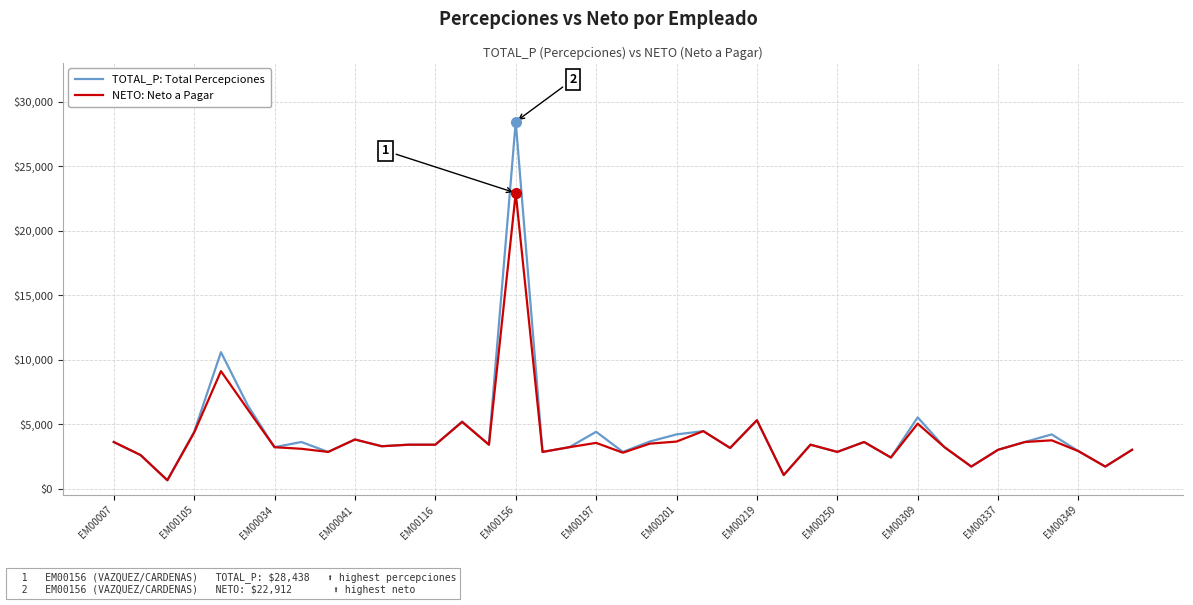

Rank the series by their maximum value, from highest to lowest.

TOTAL_P: Total Percepciones, NETO: Neto a Pagar